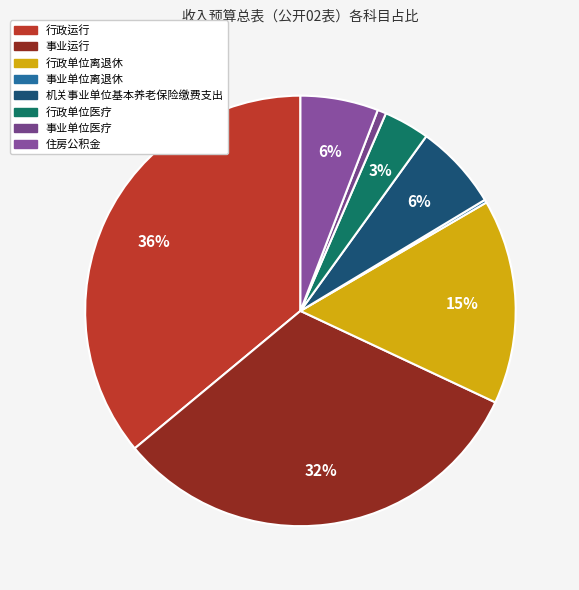

What is the smallest slice in the pie chart?

事业单位离退休